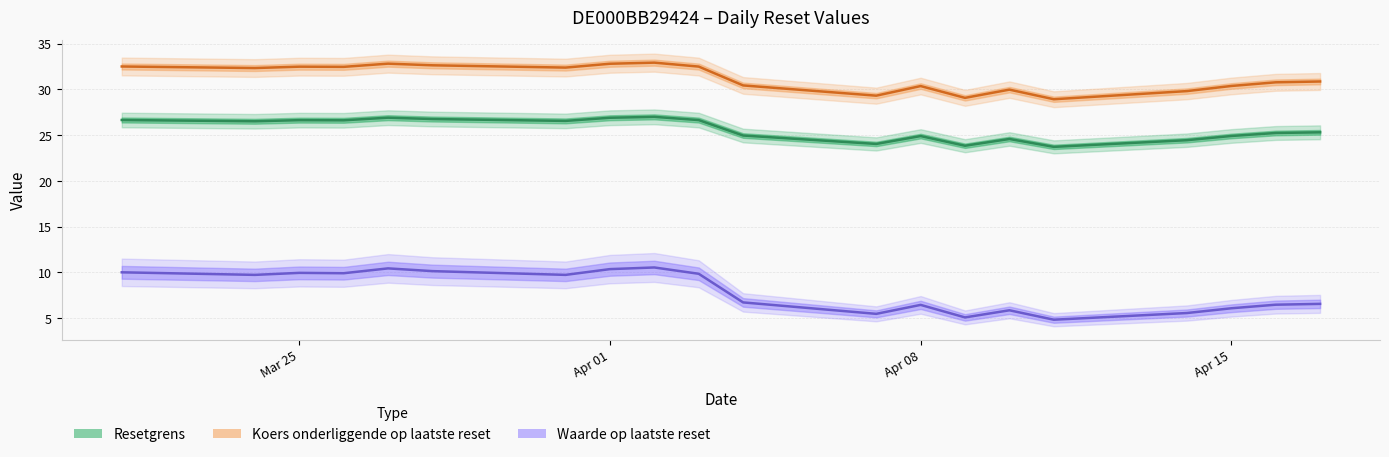

Reading left to right, transcribe all the data shown in this chart.

Resetgrens: 26.6	26.5	26.6	26.6	26.9	26.8	26.6	26.9	27.0	26.6	25.0	24.0	24.9	23.8	24.6	23.7	24.4	24.9	25.2	25.3
Koers onderliggende: 32.5	32.3	32.5	32.5	32.8	32.6	32.4	32.8	32.9	32.5	30.4	29.3	30.4	29.1	30.0	28.9	29.8	30.4	30.8	30.9
Waarde: 10.0	9.7	9.9	9.9	10.4	10.1	9.7	10.3	10.5	9.8	6.7	5.5	6.4	5.1	5.8	4.8	5.5	6.1	6.5	6.5